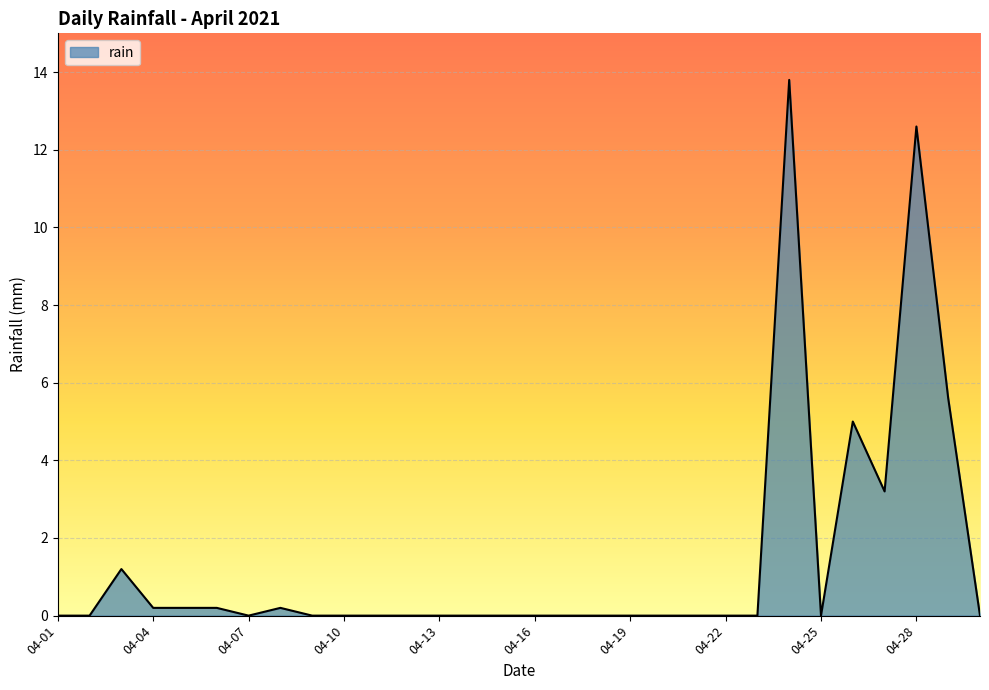

What is the maximum value shown in the chart?

13.8